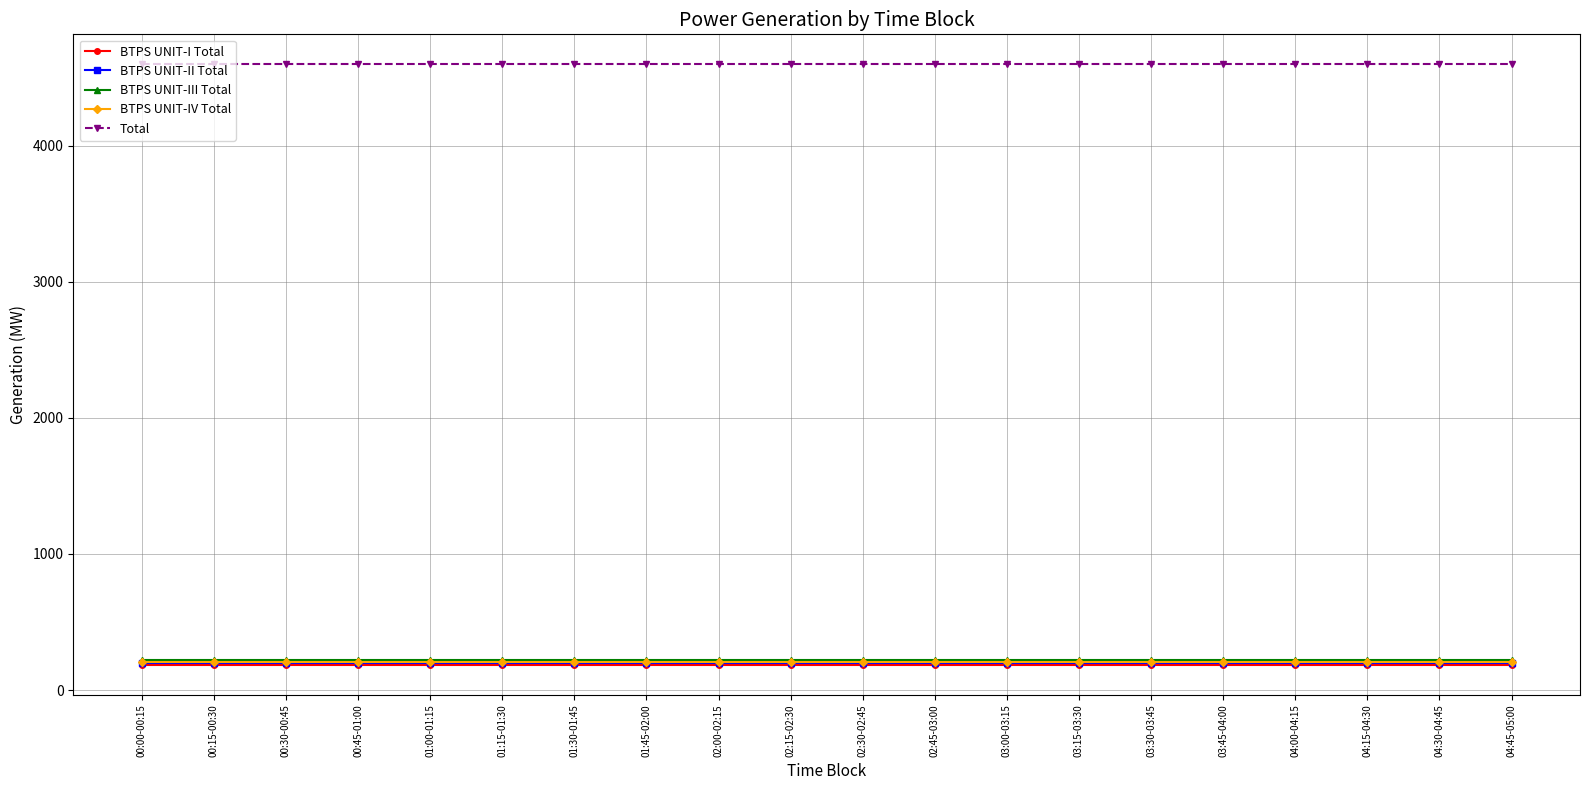

What is the label of the 17th point from the left?

04:00-04:15